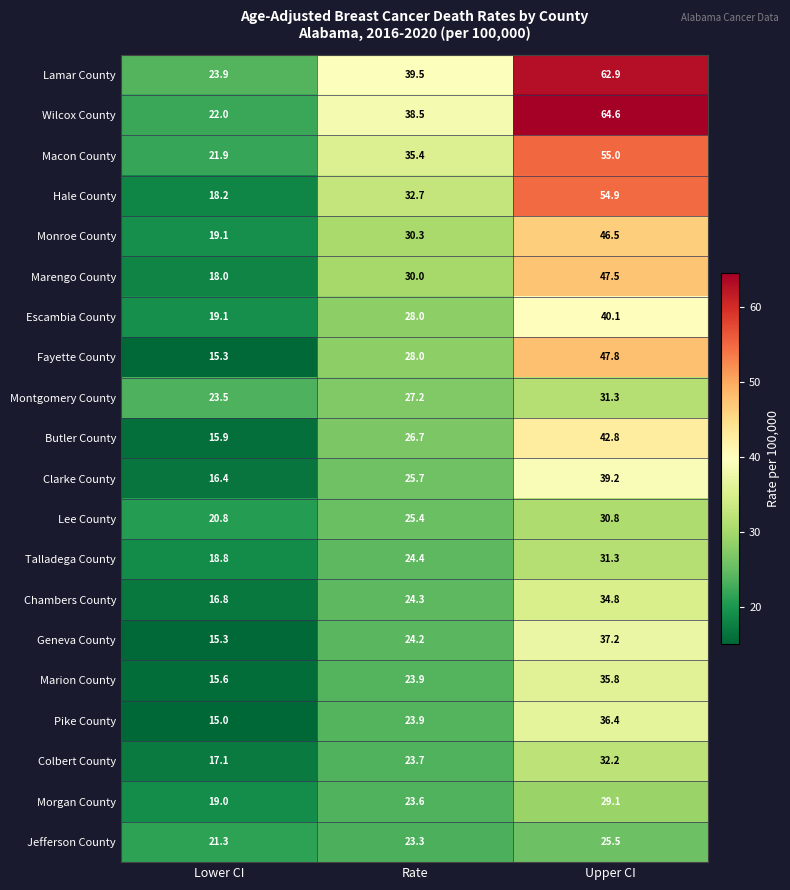

Which category has the highest value in the Clarke County series?

Upper CI